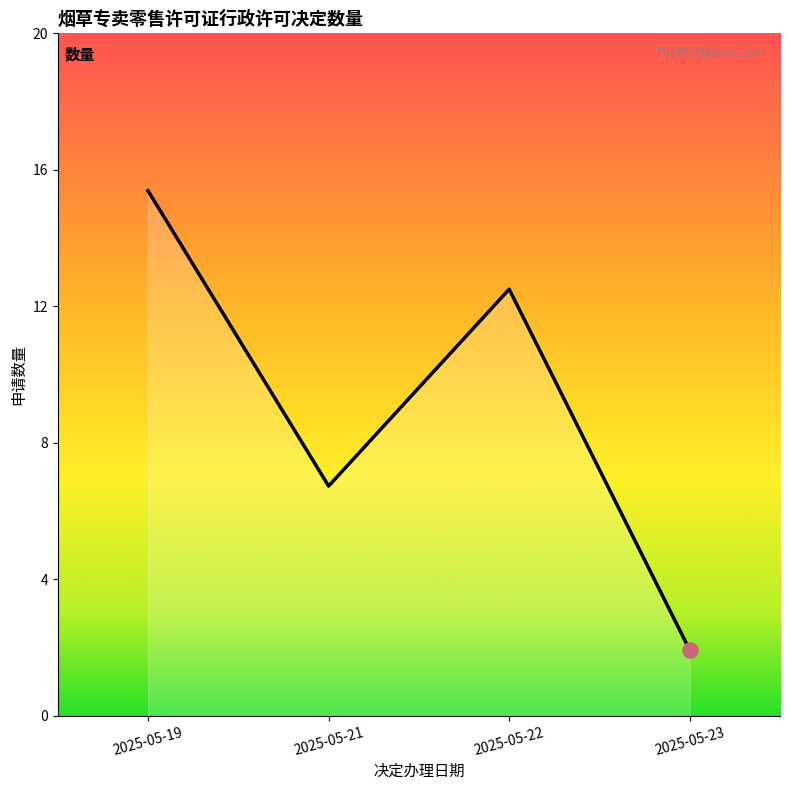

Which has a higher value, 2025-05-23 or 2025-05-19?

2025-05-19